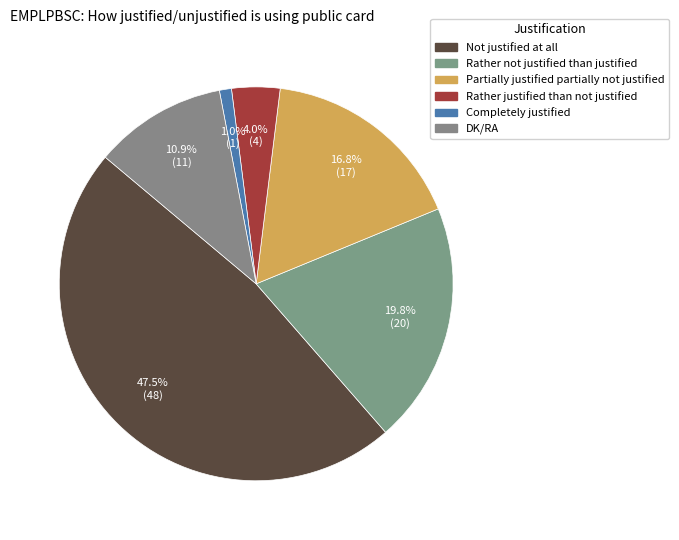

True or false: Rather justified than not justified accounts for 1% of the total.

False